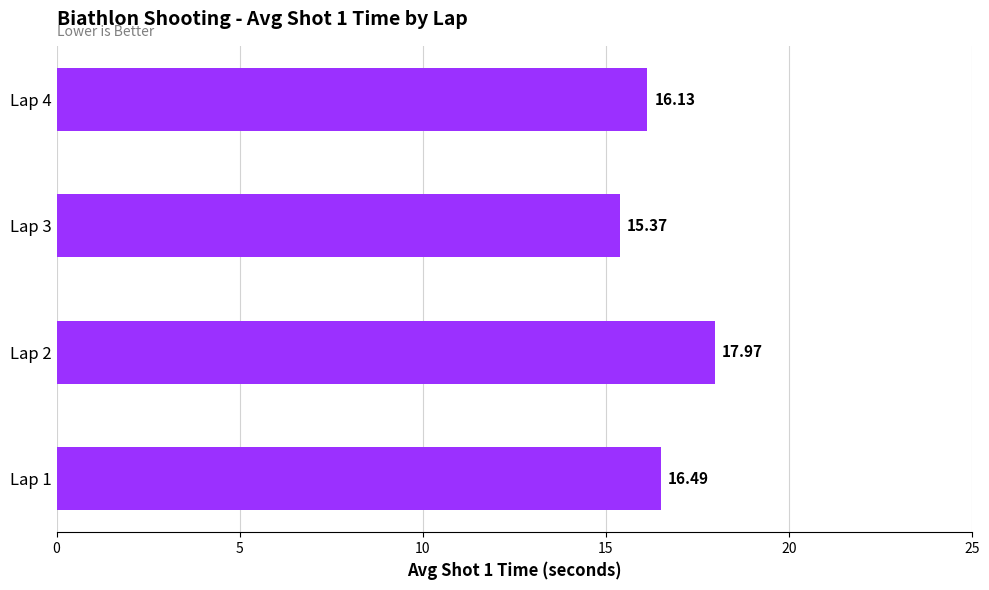

List the labels in order of value, largest first.

Lap 2, Lap 1, Lap 4, Lap 3